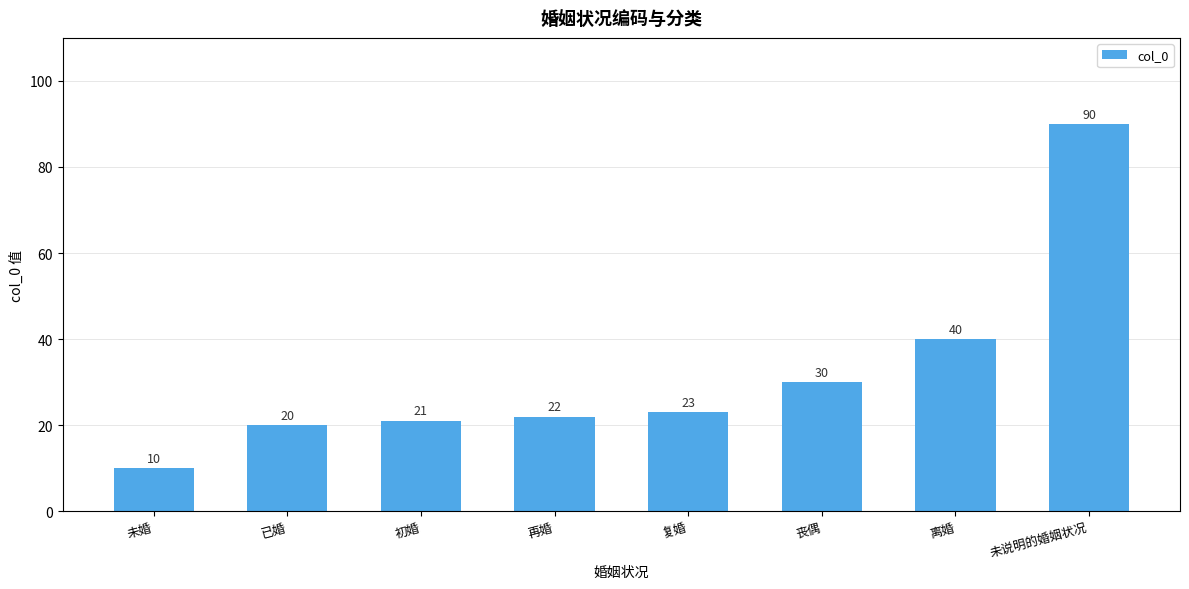

What is the minimum value shown in the chart?

10